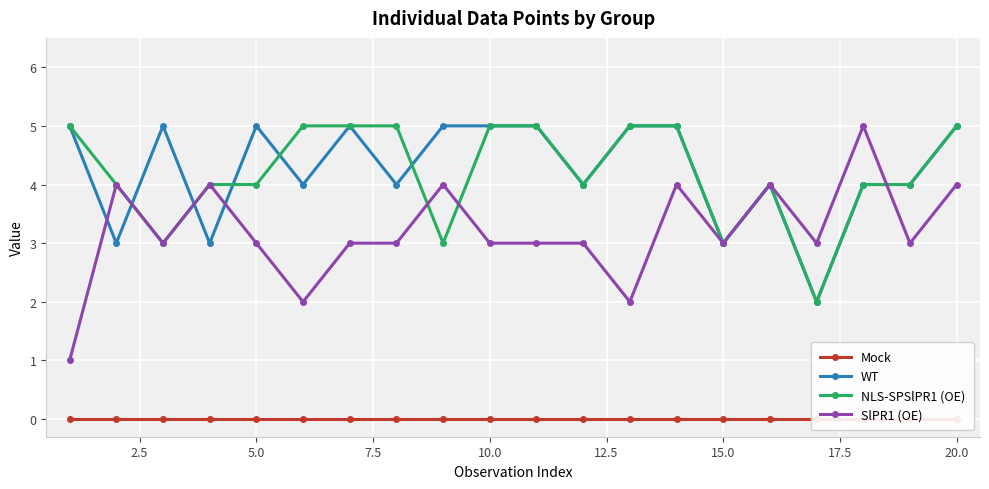

Does the chart display data point markers on the line(s)?

Yes